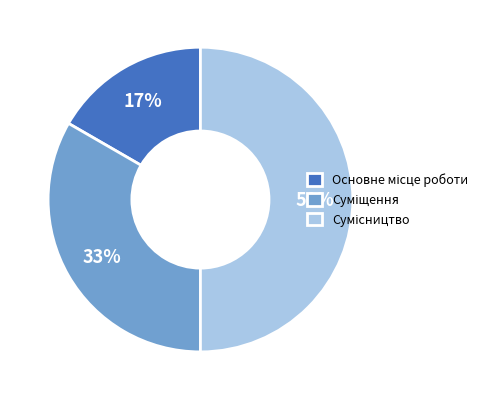

To the nearest percent, what is the difference between the largest and smallest slice percentages?

33%